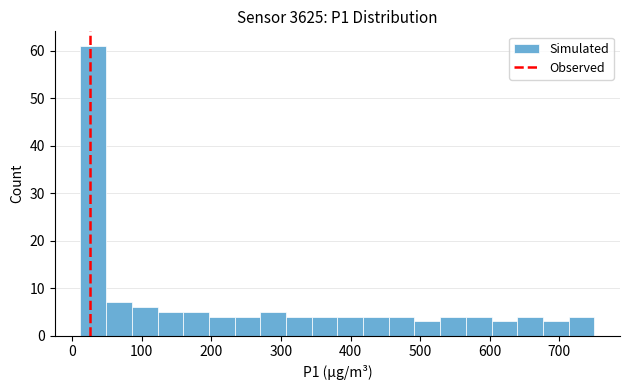

Around what value on the x-axis is the tallest bar? Give the approximate position of its centre, as read against the axis.

30